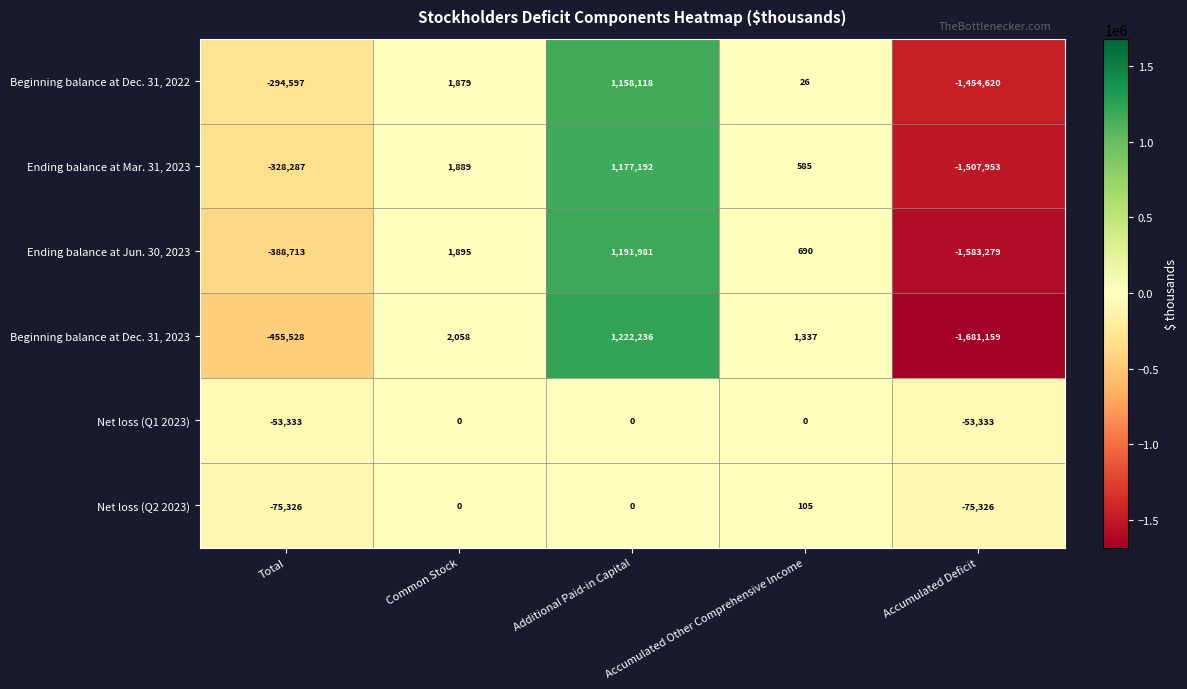

The Ending balance at Mar. 31, 2023 series shows 739 at Common Stock. True or false?

False